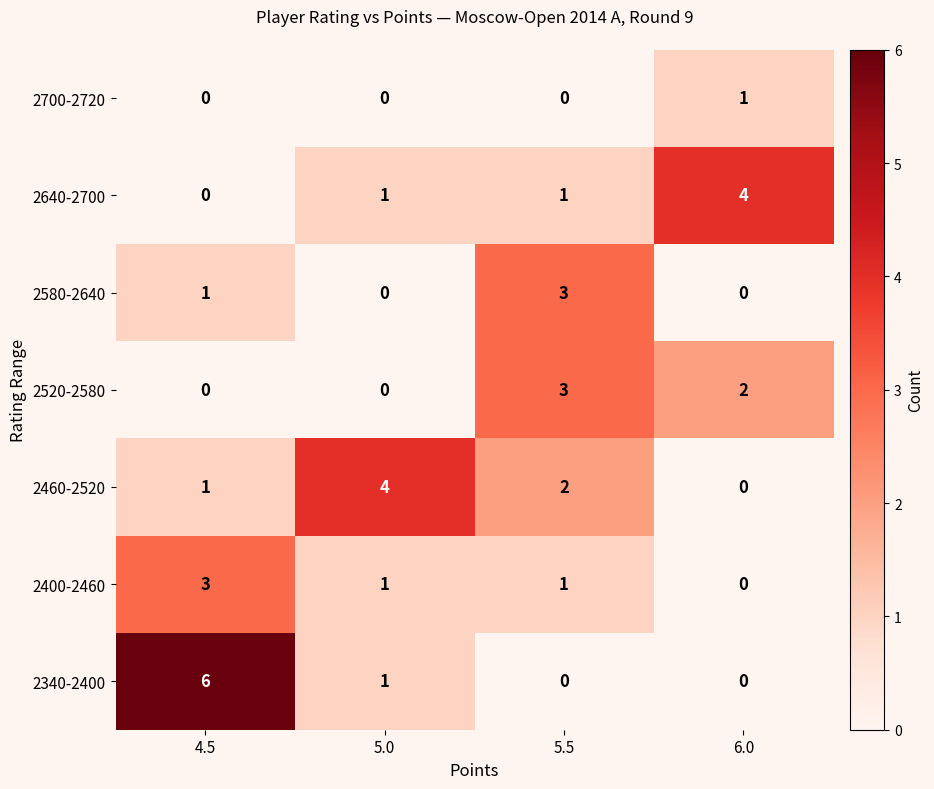

The 2700-2720 series shows 1 at 6.0. True or false?

True